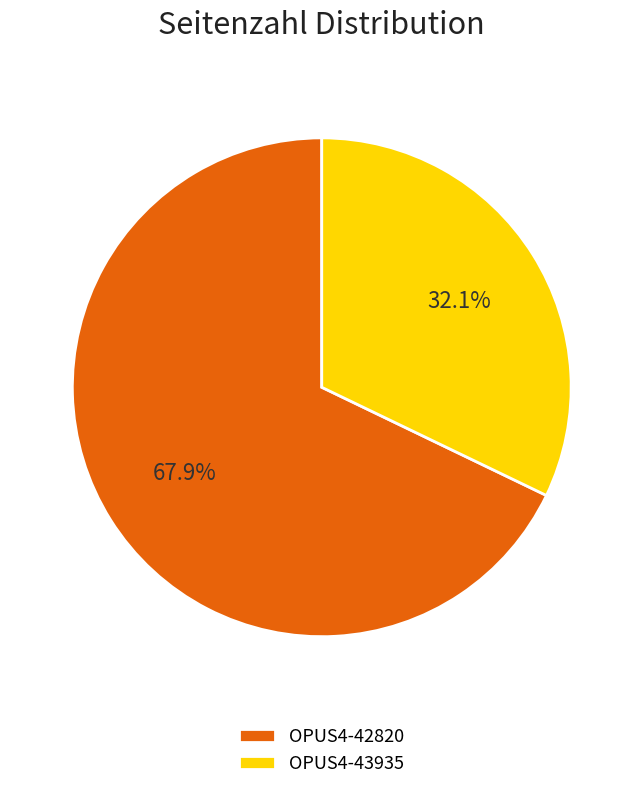

Do OPUS4-42820 and OPUS4-43935 together represent more than half of the pie?

Yes